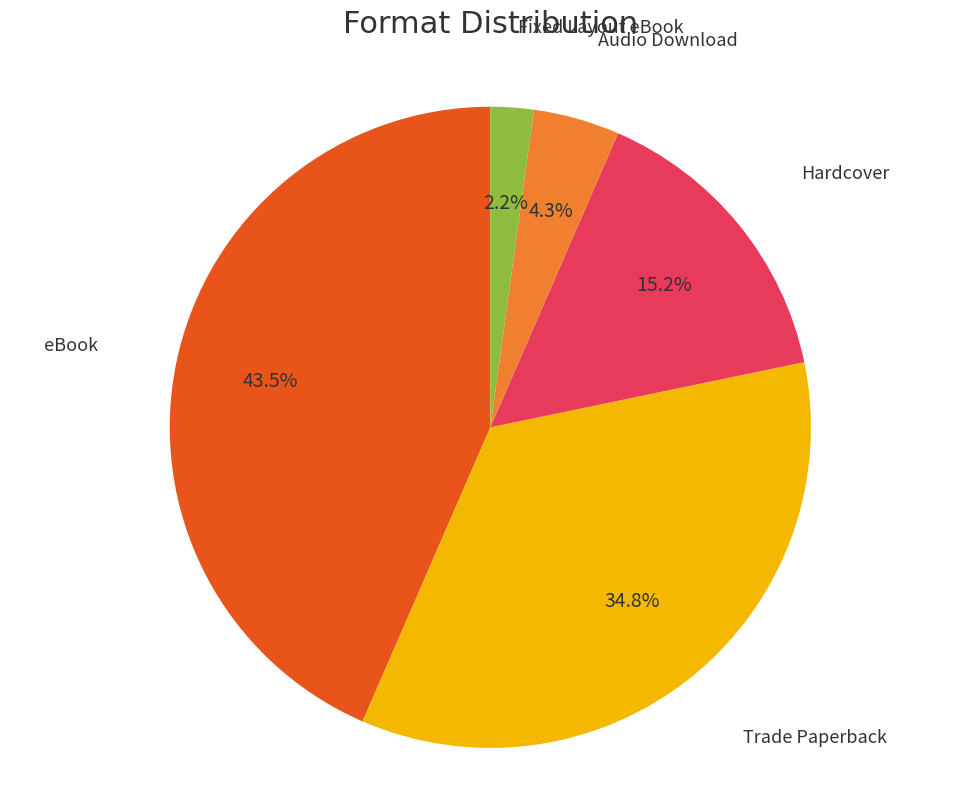

To the nearest percent, what is the difference between the largest and smallest slice percentages?

41%